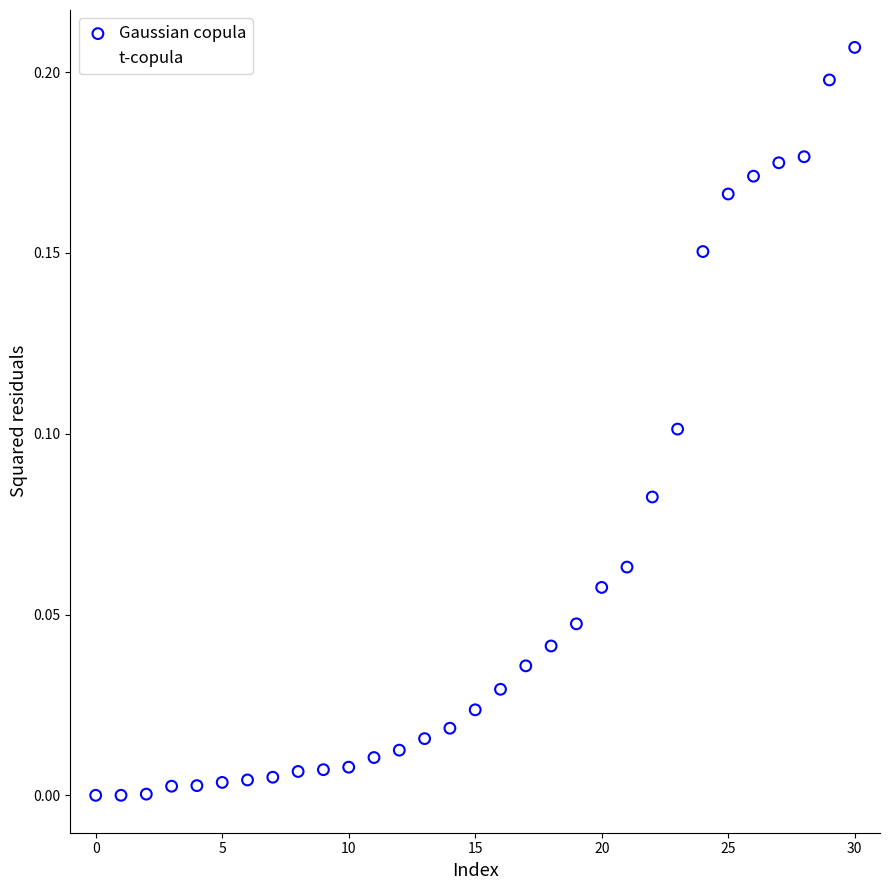

Which series has the widest spread of Y values?

Gaussian copula